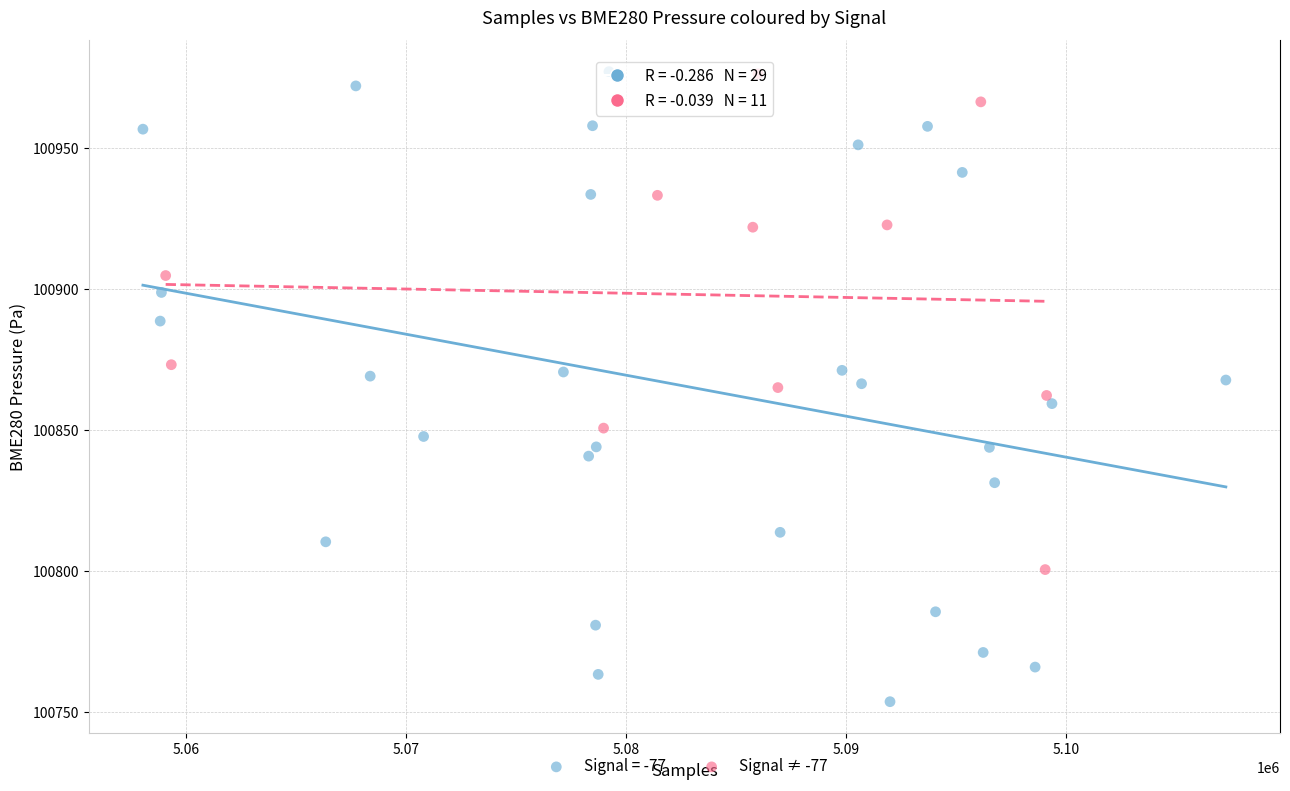

Which series has the widest spread of Y values?

Signal = -77